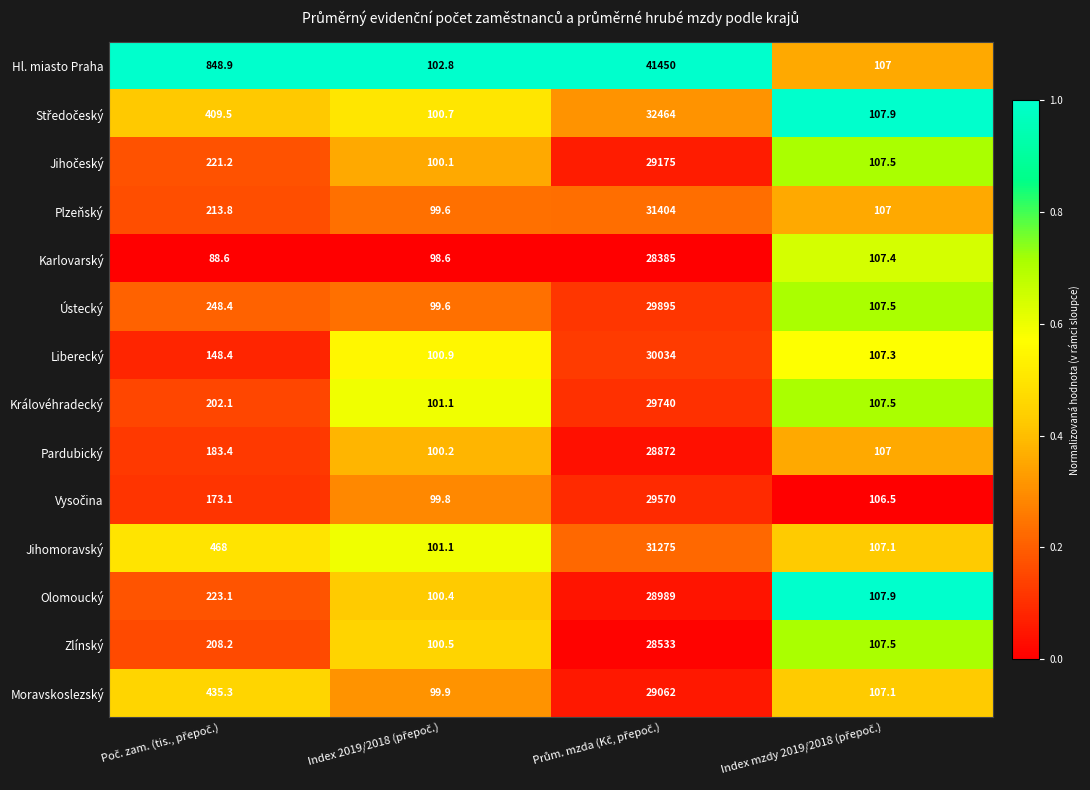

What is the lowest value of the Moravskoslezský series?

99.9